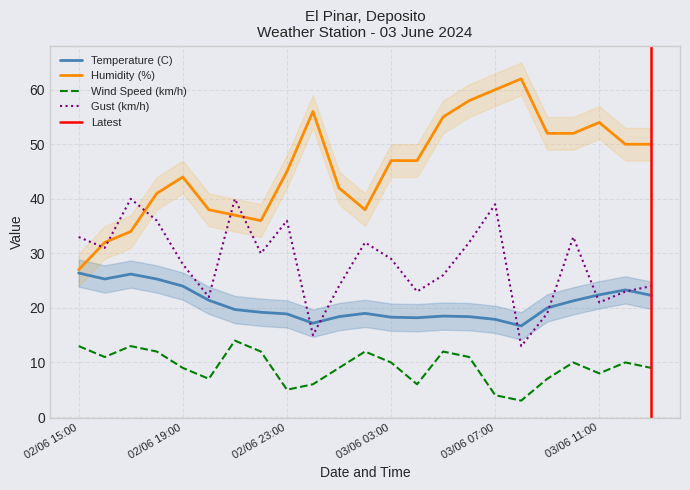

Is the value of Wind Speed (km/h) at 02/06 17:00 greater than the value of Humidity (%) at 02/06 21:00?

No